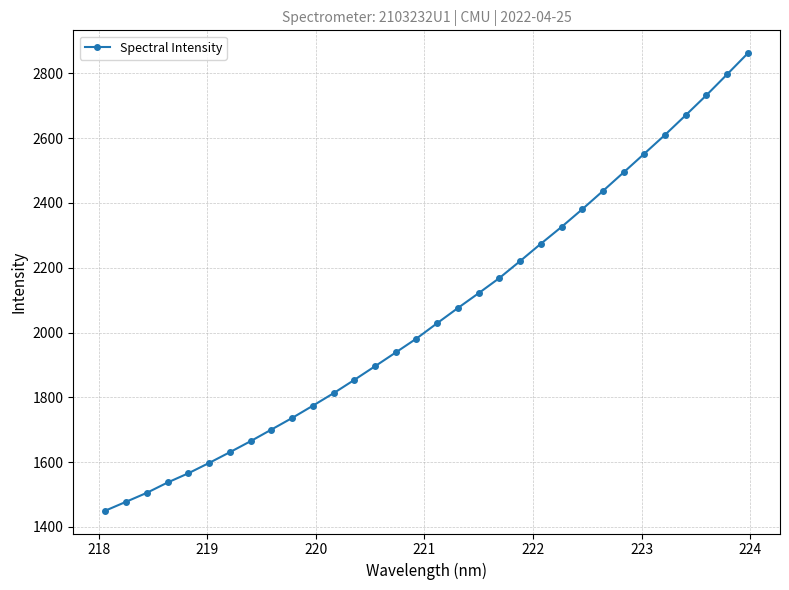

True or false: there are more than 1 points higher than both neighbors.

False